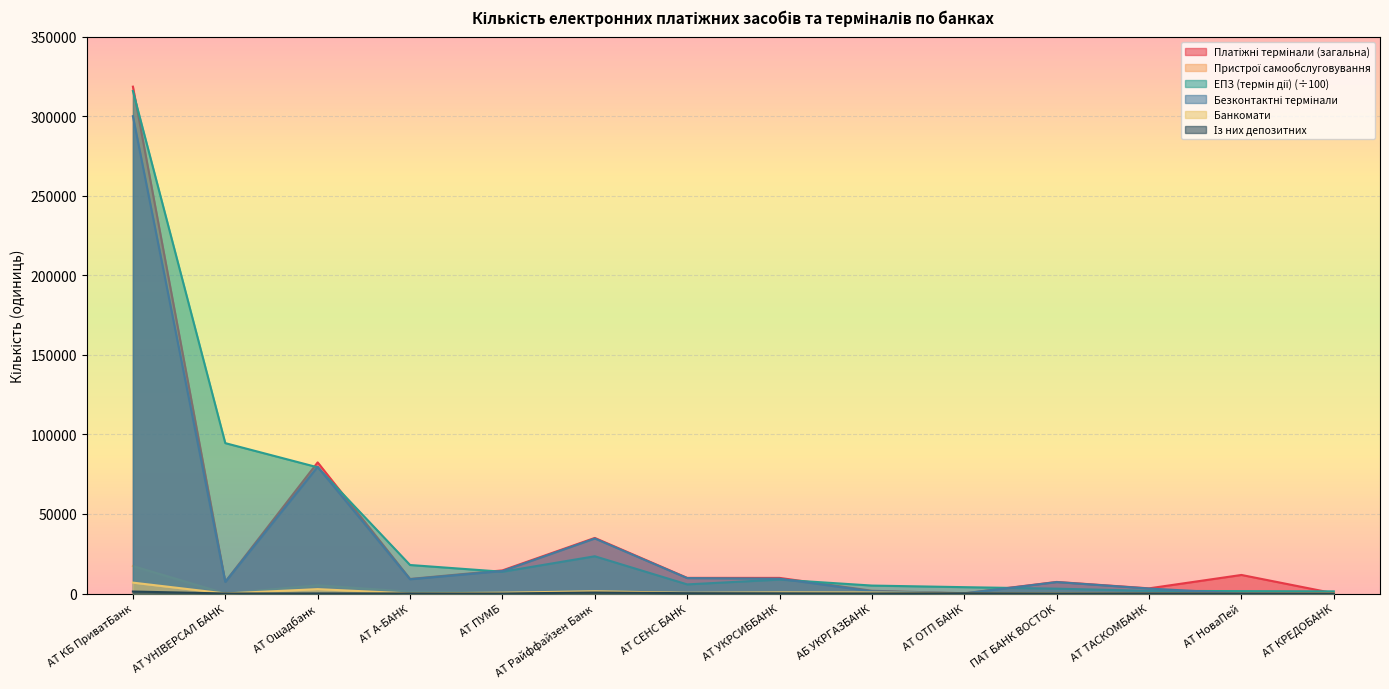

Reading right to left, list all the values displayed in this chart.

Платіжні термінали (загальна): АТ КРЕДОБАНК=152.0	АТ НоваПей=11662.0	АТ ТАСКОМБАНК=3249.0	ПАТ БАНК ВОСТОК=7275.0	АТ ОТП БАНК=166.0	АБ УКРГАЗБАНК=1727.0	АТ УКРСИББАНК=9814.0	АТ СЕНС БАНК=9832.0	АТ Райффайзен Банк=34936.0	АТ ПУМБ=14529.0	АТ А-БАНК=9153.0	АТ Ощадбанк=82423.0	АТ УНІВЕРСАЛ БАНК=7372.0	АТ КБ ПриватБанк=318593.0
Пристрої самообслуговування: АТ КРЕДОБАНК=324.0	АТ НоваПей=10.0	АТ ТАСКОМБАНК=203.0	ПАТ БАНК ВОСТОК=81.0	АТ ОТП БАНК=172.0	АБ УКРГАЗБАНК=653.0	АТ УКРСИББАНК=725.0	АТ СЕНС БАНК=435.0	АТ Райффайзен Банк=1407.0	АТ ПУМБ=679.0	АТ А-БАНК=1105.0	АТ Ощадбанк=5172.0	АТ УНІВЕРСАЛ БАНК=18.0	АТ КБ ПриватБанк=17259.0
ЕПЗ (термін дії): АТ КРЕДОБАНК=1361.7	АТ НоваПей=1499.4	АТ ТАСКОМБАНК=1666.6	ПАТ БАНК ВОСТОК=3051.1	АТ ОТП БАНК=3986.5	АБ УКРГАЗБАНК=4989.8	АТ УКРСИББАНК=8746.5	АТ СЕНС БАНК=5734.7	АТ Райффайзен Банк=23411.8	АТ ПУМБ=13687.0	АТ А-БАНК=17919.9	АТ Ощадбанк=79322.9	АТ УНІВЕРСАЛ БАНК=94521.5	АТ КБ ПриватБанк=315863.3
Безконтактні термінали: АТ КРЕДОБАНК=0.0	АТ НоваПей=0.0	АТ ТАСКОМБАНК=3132.0	ПАТ БАНК ВОСТОК=7199.0	АТ ОТП БАНК=11.0	АБ УКРГАЗБАНК=1358.0	АТ УКРСИББАНК=9323.0	АТ СЕНС БАНК=9695.0	АТ Райффайзен Банк=34585.0	АТ ПУМБ=14142.0	АТ А-БАНК=8955.0	АТ Ощадбанк=79660.0	АТ УНІВЕРСАЛ БАНК=7319.0	АТ КБ ПриватБанк=300059.0
Банкомати: АТ КРЕДОБАНК=231.0	АТ НоваПей=0.0	АТ ТАСКОМБАНК=115.0	ПАТ БАНК ВОСТОК=81.0	АТ ОТП БАНК=172.0	АБ УКРГАЗБАНК=653.0	АТ УКРСИББАНК=692.0	АТ СЕНС БАНК=435.0	АТ Райффайзен Банк=1407.0	АТ ПУМБ=501.0	АТ А-БАНК=33.0	АТ Ощадбанк=2751.0	АТ УНІВЕРСАЛ БАНК=18.0	АТ КБ ПриватБанк=6841.0
Із них депозитних: АТ КРЕДОБАНК=4.0	АТ НоваПей=0.0	АТ ТАСКОМБАНК=71.0	ПАТ БАНК ВОСТОК=1.0	АТ ОТП БАНК=155.0	АБ УКРГАЗБАНК=35.0	АТ УКРСИББАНК=136.0	АТ СЕНС БАНК=209.0	АТ Райффайзен Банк=631.0	АТ ПУМБ=0.0	АТ А-БАНК=33.0	АТ Ощадбанк=60.0	АТ УНІВЕРСАЛ БАНК=16.0	АТ КБ ПриватБанк=1242.0